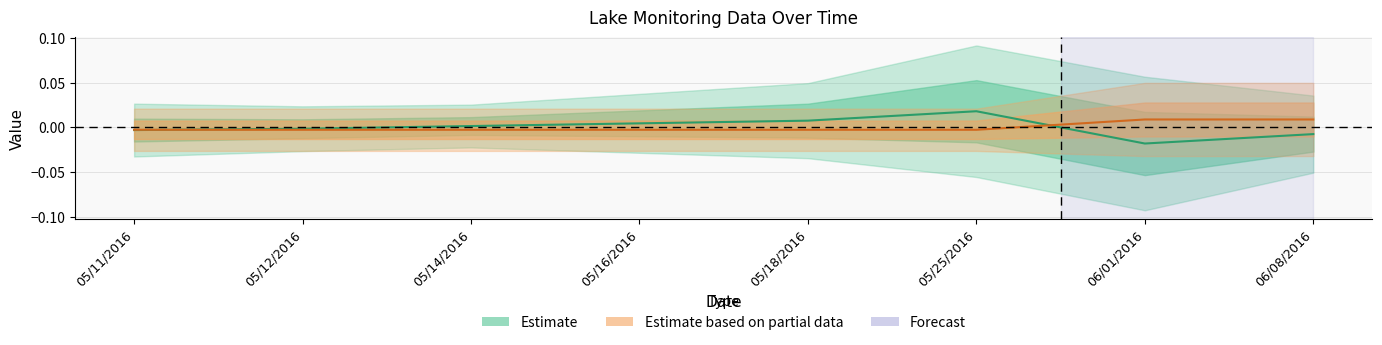

True or false: Startday and Startmonth intersect in this chart.

True